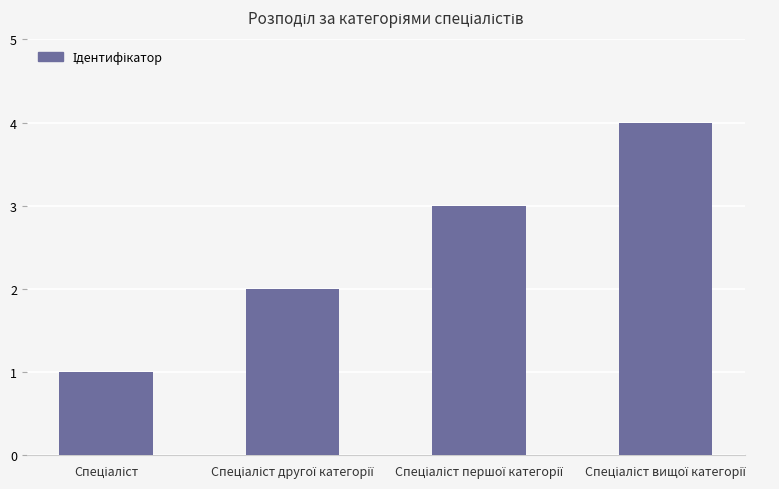

How many bars are there in total?

4